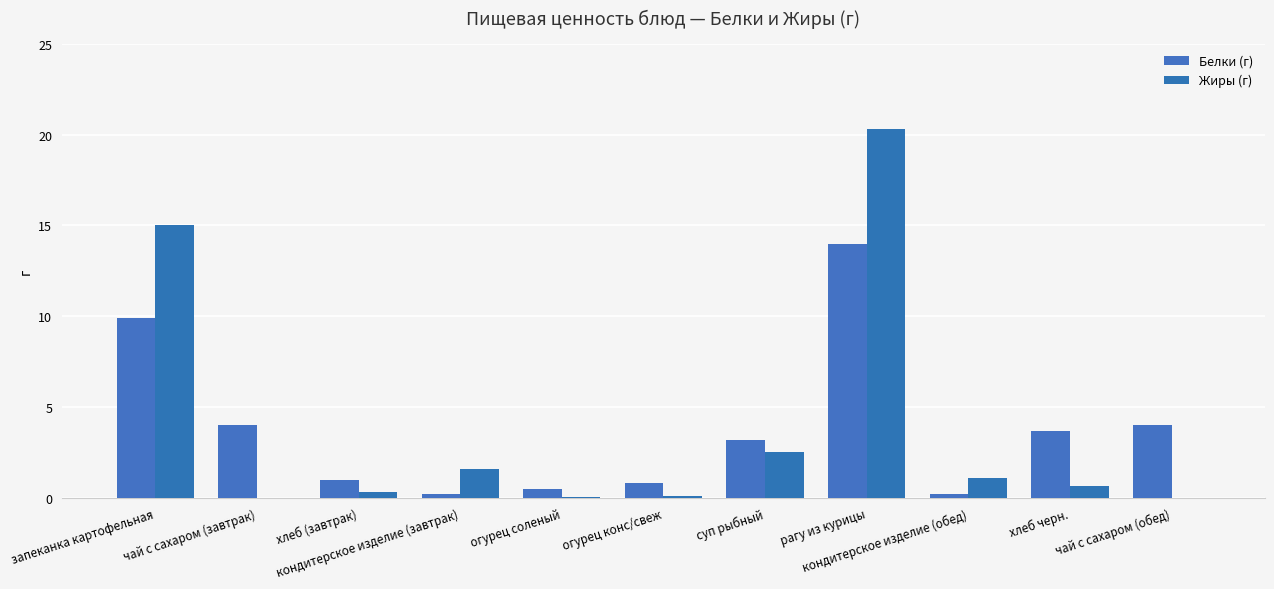

Reading left to right, transcribe all the data shown in this chart.

Белки (г): запеканка картофельная=9.9	чай с сахаром (завтрак)=4.0	хлеб (завтрак)=1.0	кондитерское изделие (завтрак)=0.2	огурец соленый=0.5	огурец конс/свеж=0.8	суп рыбный=3.2	рагу из курицы=14.0	кондитерское изделие (обед)=0.2	хлеб черн.=3.7	чай с сахаром (обед)=4.0
Жиры (г): запеканка картофельная=15.0	чай с сахаром (завтрак)=0.0	хлеб (завтрак)=0.3	кондитерское изделие (завтрак)=1.6	огурец соленый=0.1	огурец конс/свеж=0.1	суп рыбный=2.5	рагу из курицы=20.3	кондитерское изделие (обед)=1.1	хлеб черн.=0.7	чай с сахаром (обед)=0.0